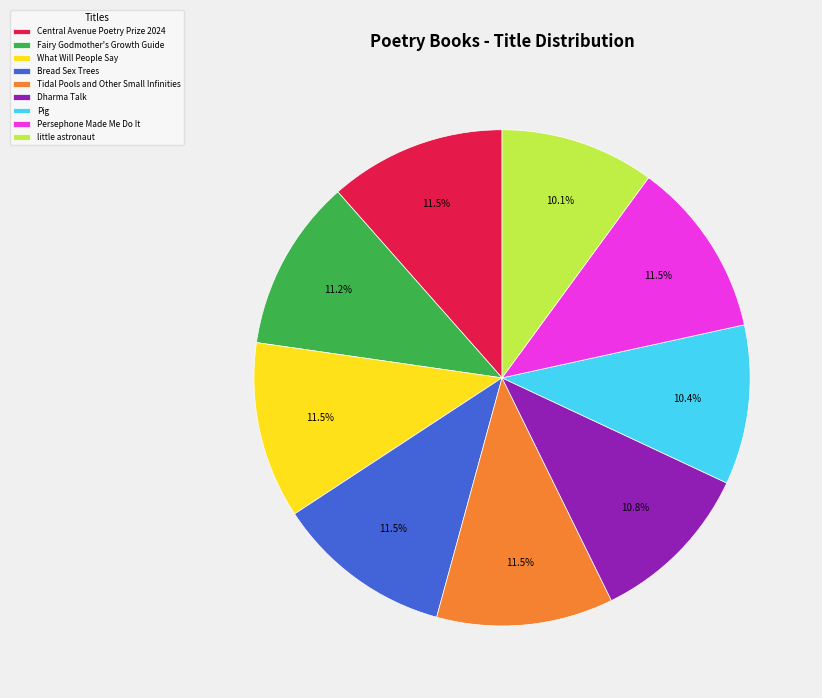

To the nearest percent, what percentage of the pie is Fairy Godmother's Growth Guide?

11%